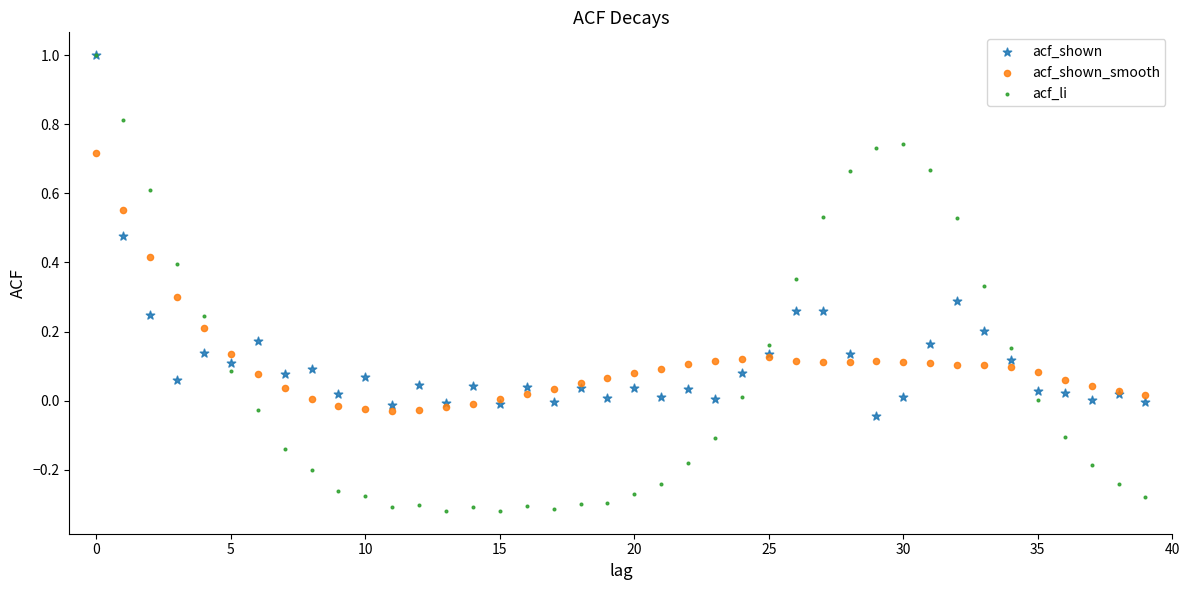

What are all the series names shown in the legend?

acf_shown, acf_shown_smooth, acf_li